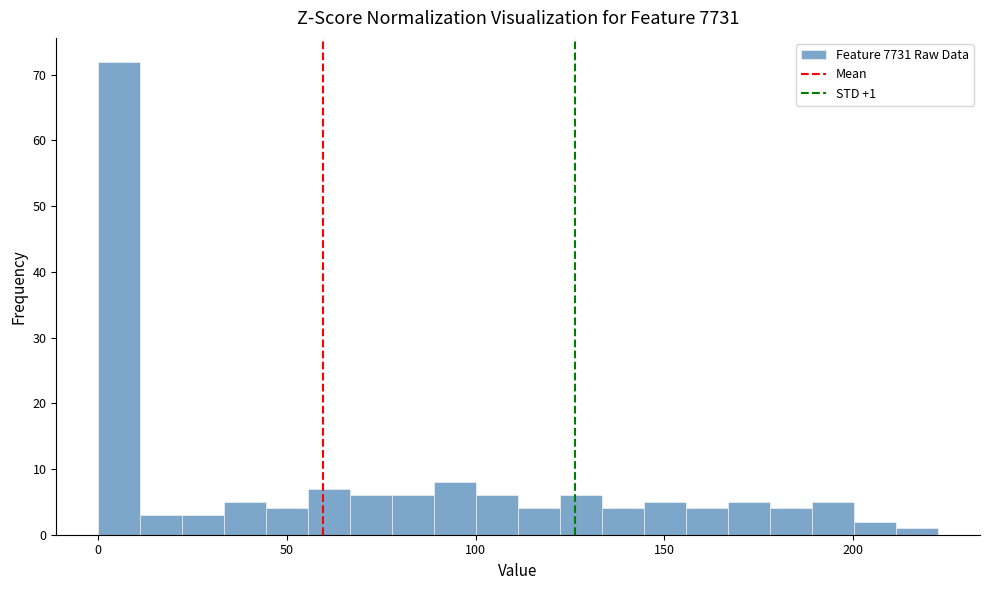

Around what value on the x-axis is the tallest bar? Give the approximate position of its centre, as read against the axis.

5